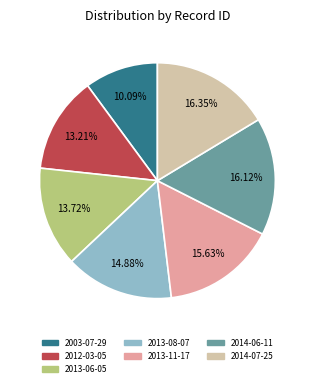

To the nearest percent, what is the difference between the 2014-07-25 and 2012-03-05 slice percentages?

3%